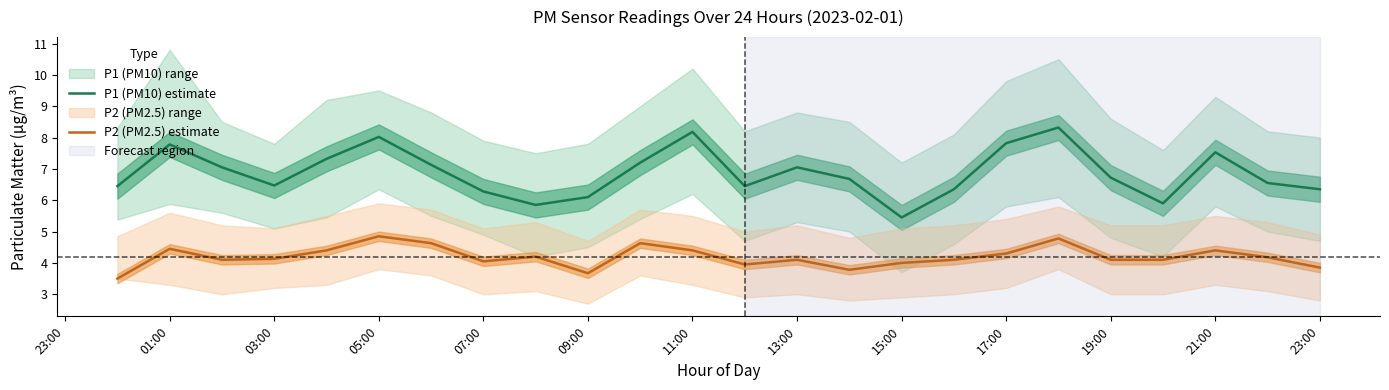

How many values in the P2 (PM2.5) estimate series are below 4?

5